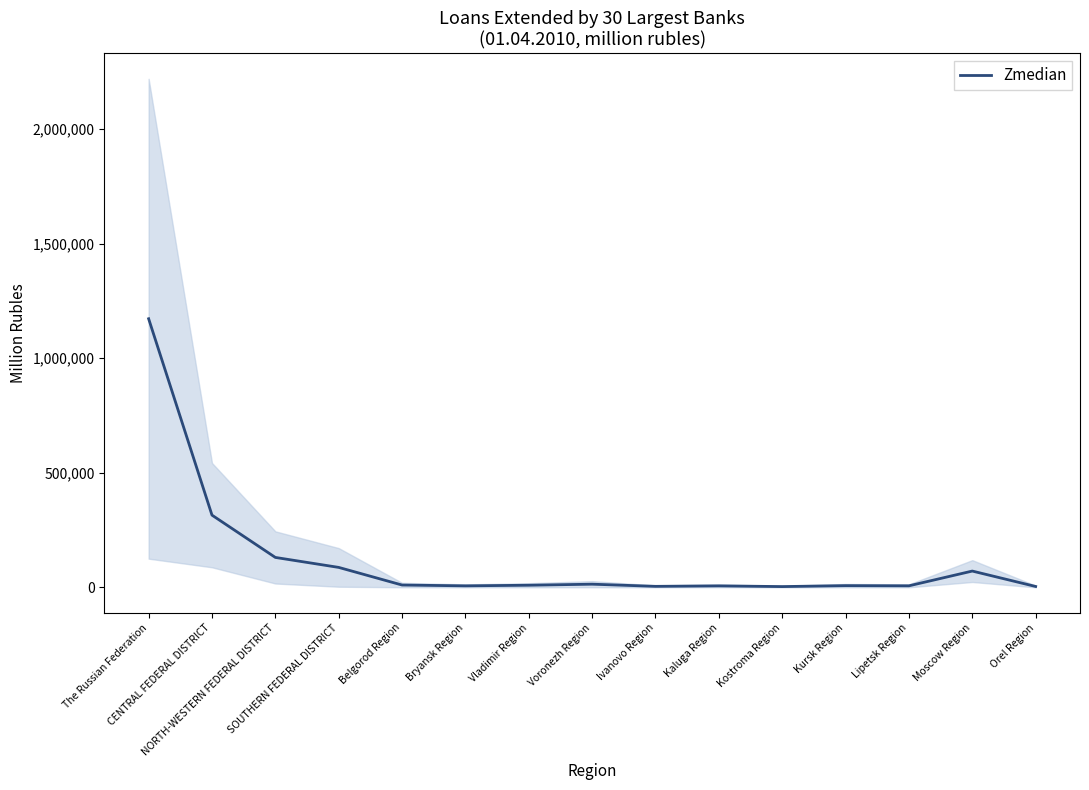

How many interior local valleys (lower than both neighbors) does the data have?

4